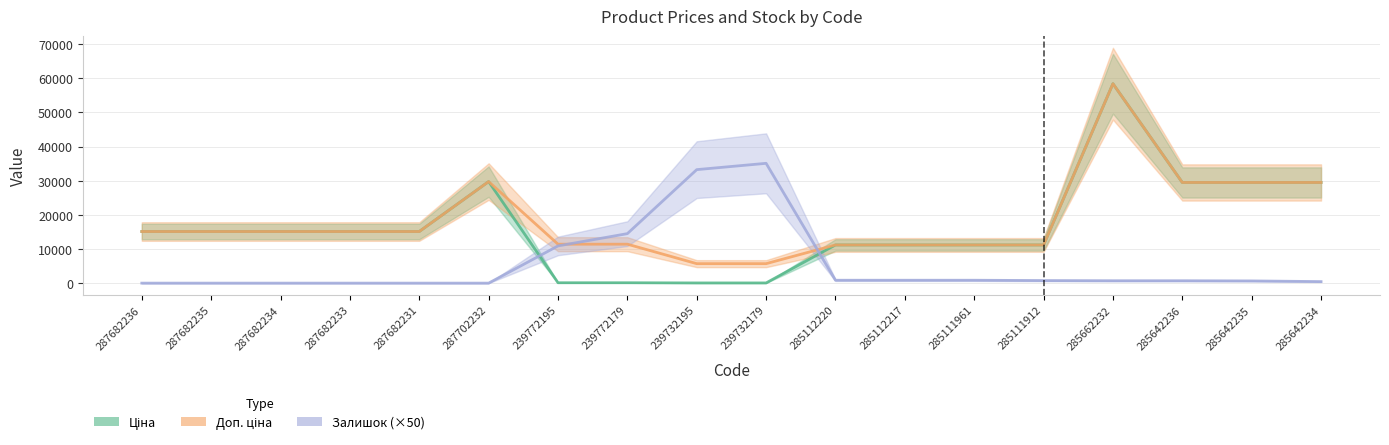

True or false: Ціна and Доп. ціна cross at least once.

False